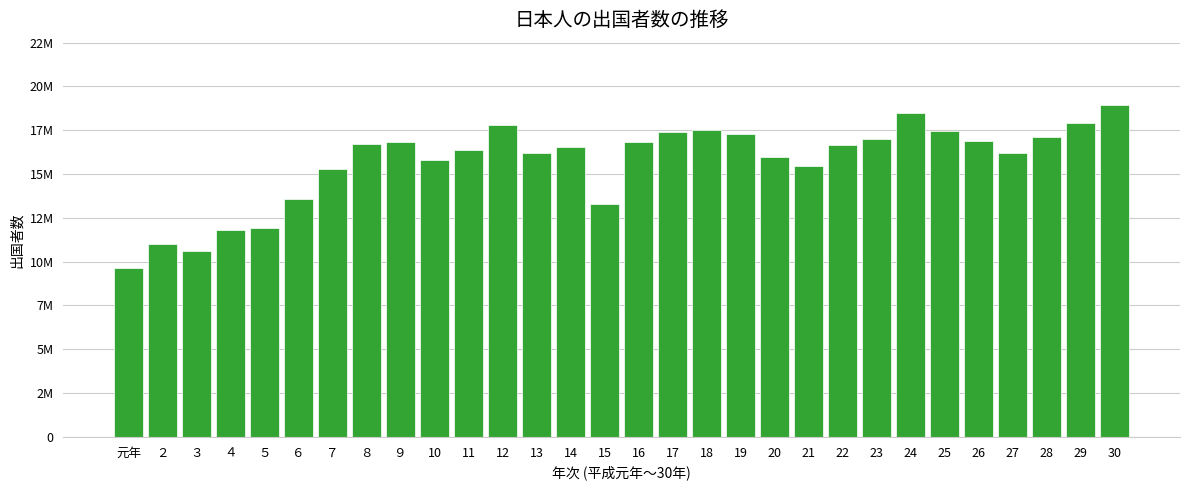

Does the chart contain any negative values?

No